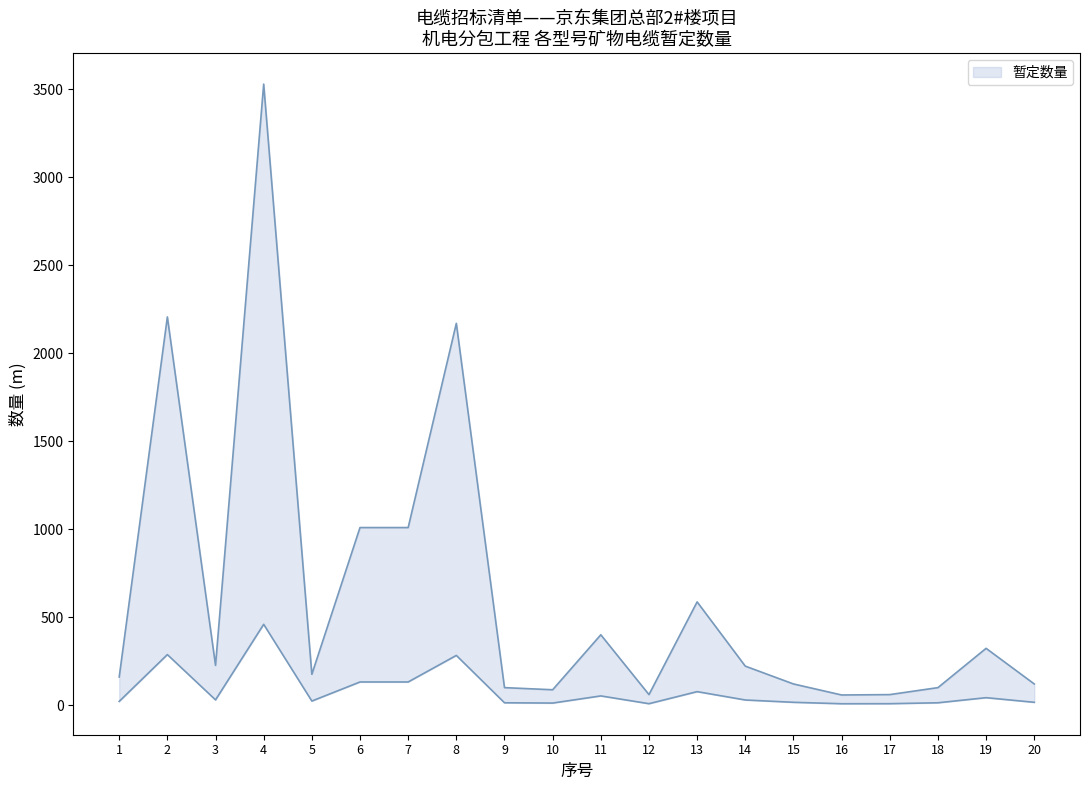

Is the value of 含税合价 at 19 greater than the value of 暂定数量 at 9?

No